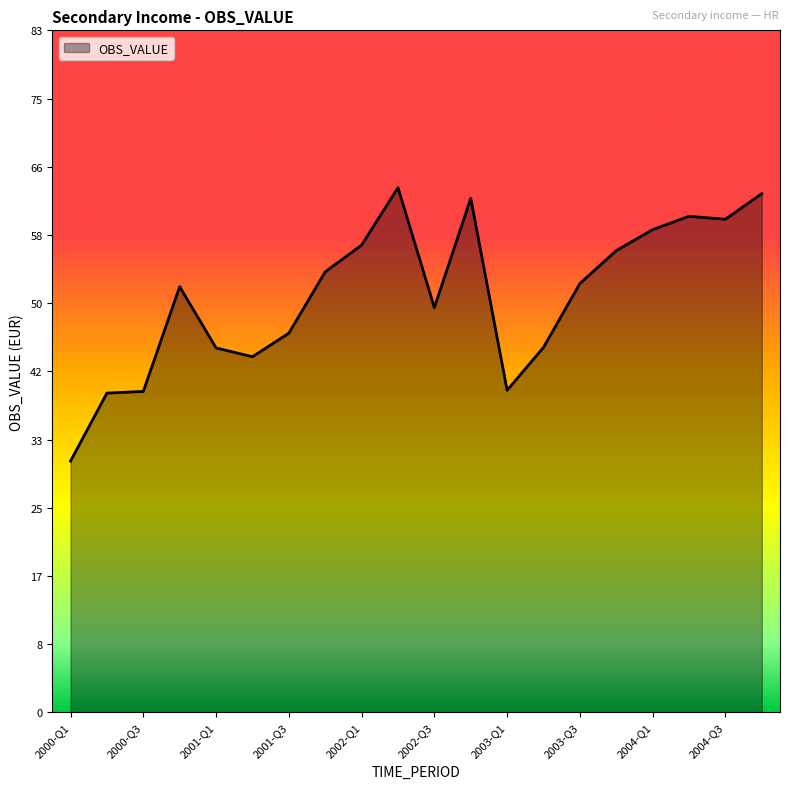

What is the difference between the maximum and minimum values?

33.3